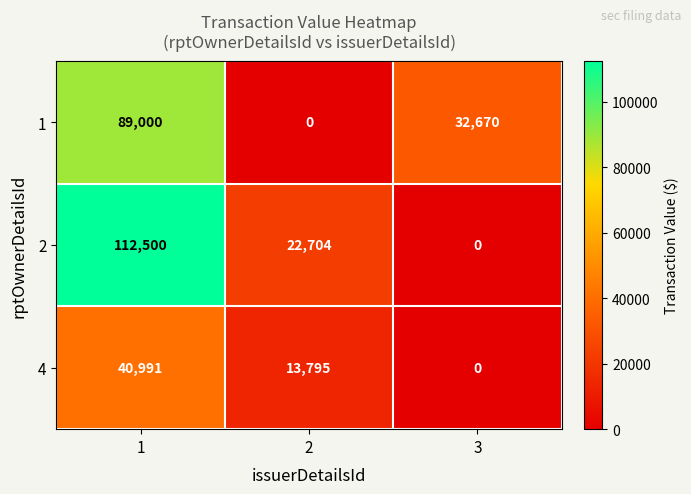

At which category is the sum across all series the highest?

1